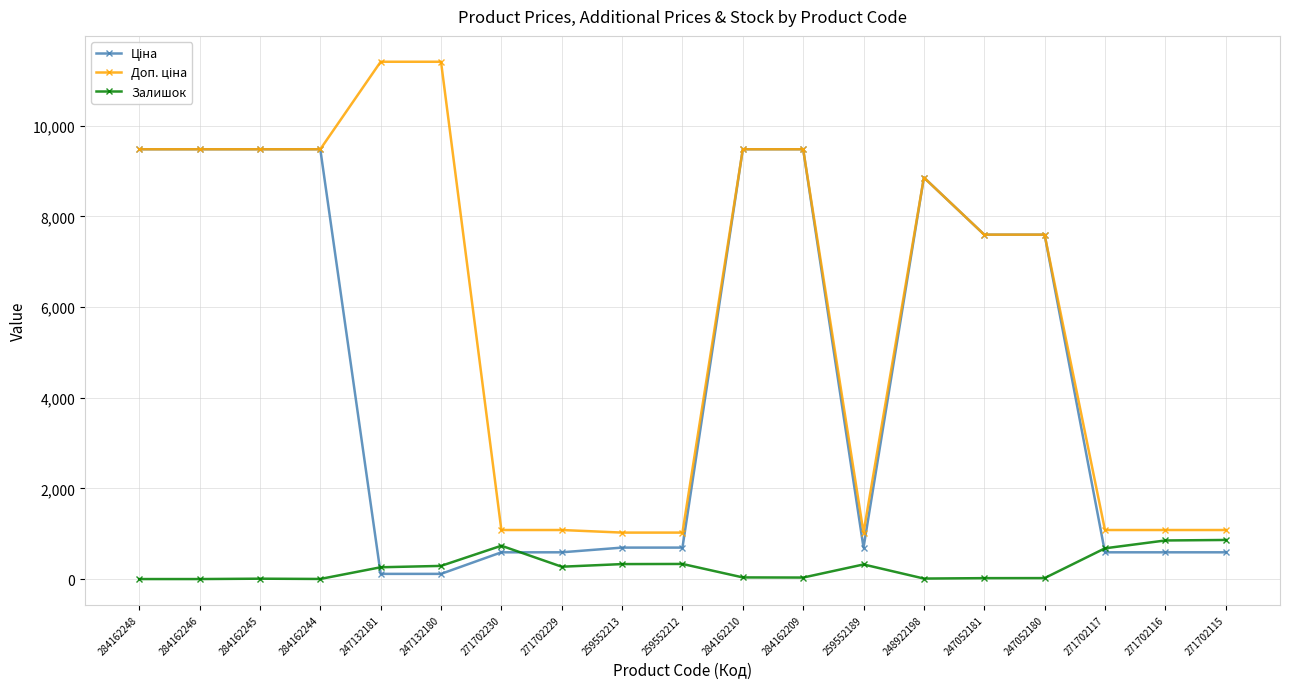

What position from the right is 247132181?

15